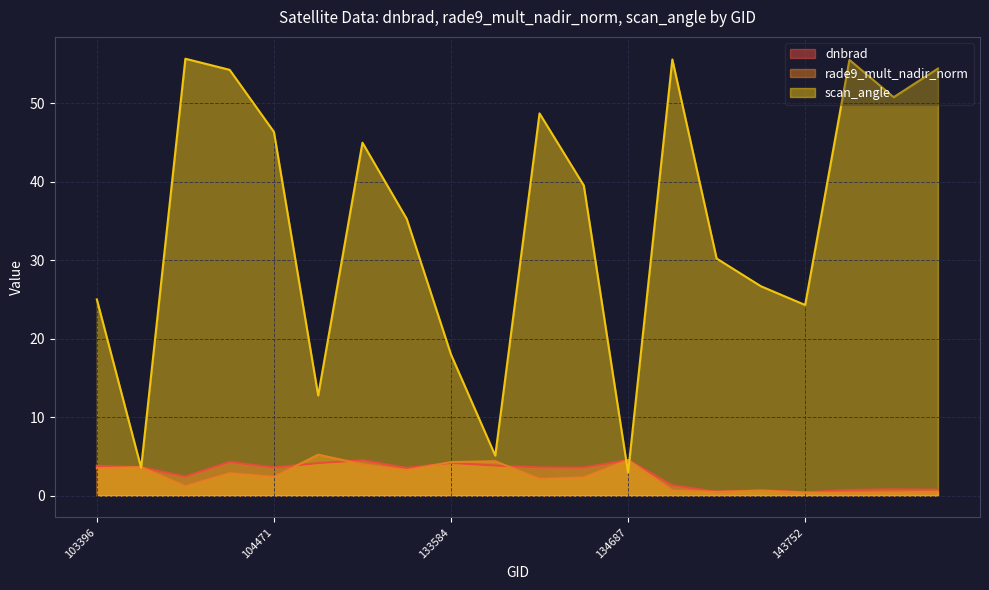

Which series has the largest total across all categories?

scan_angle